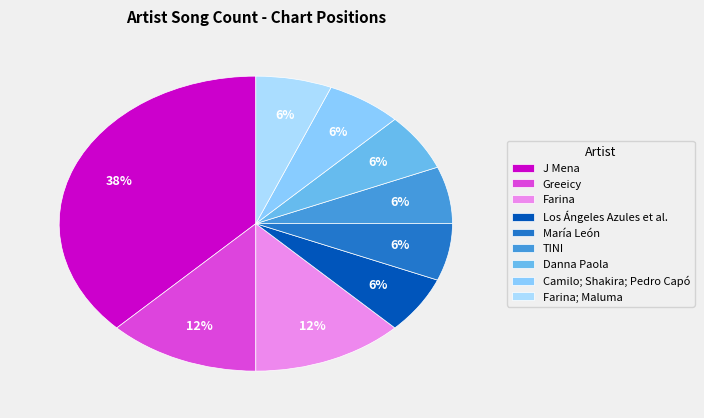

Count the number of slices in the pie.

9